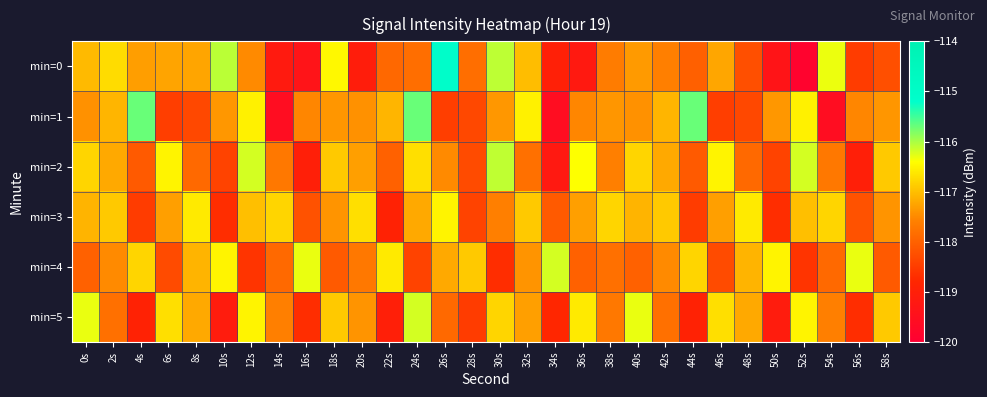

Which series has the widest spread of values?

min=0